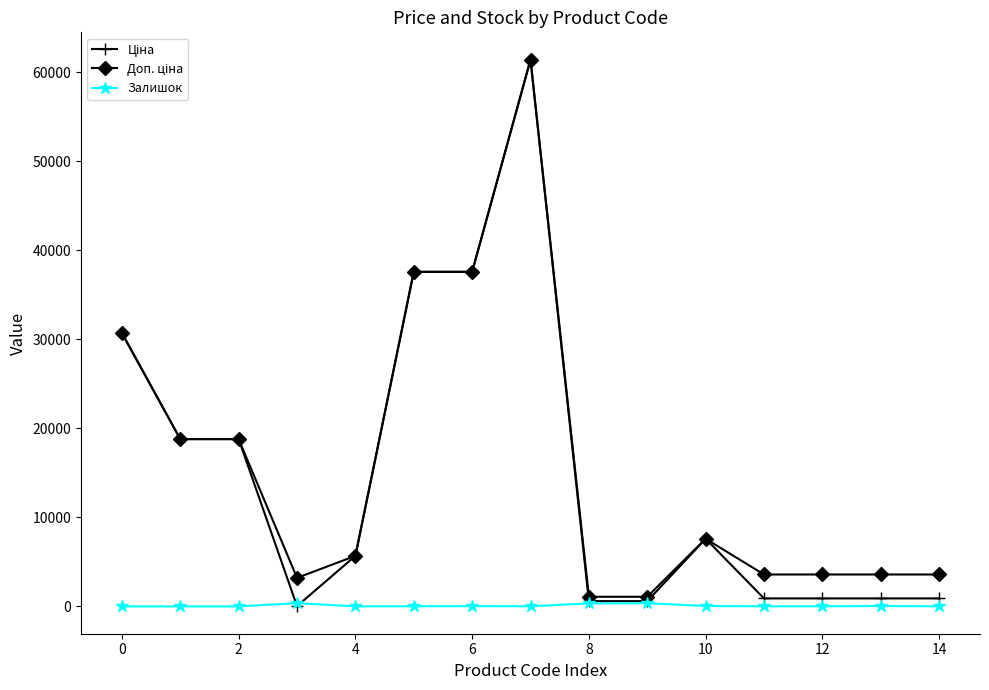

At how many categories does at least one series exceed 12328?

6